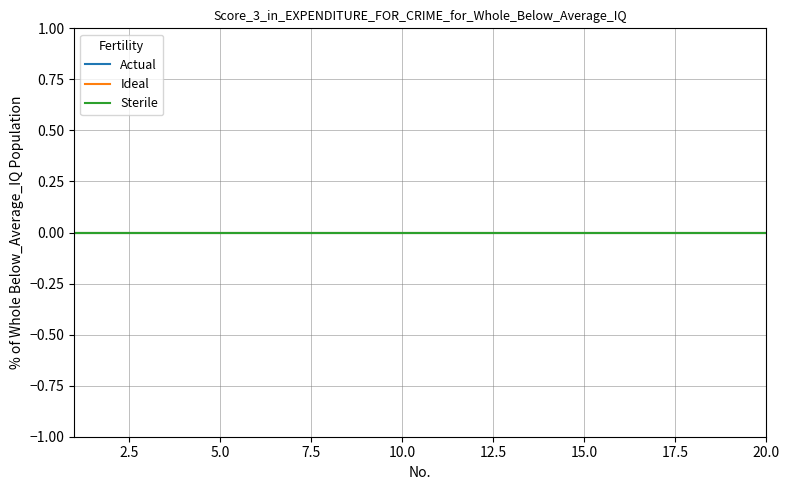

How many lines are shown in the chart?

3